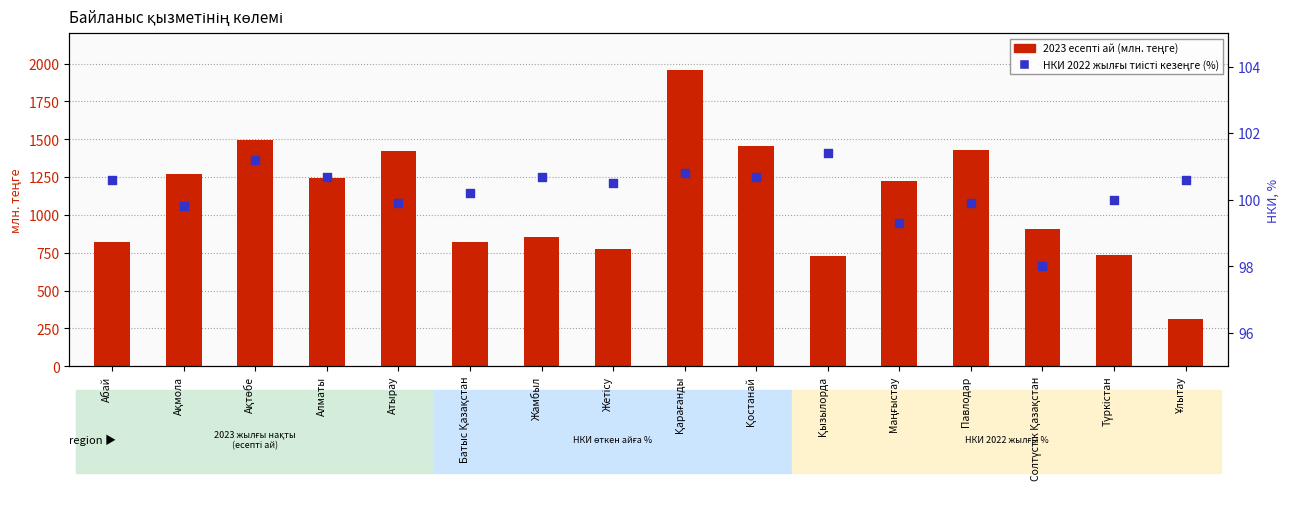

Which series contains the lowest Y value?

НКИ 2022 жылғы тиісті кезеңге (%)